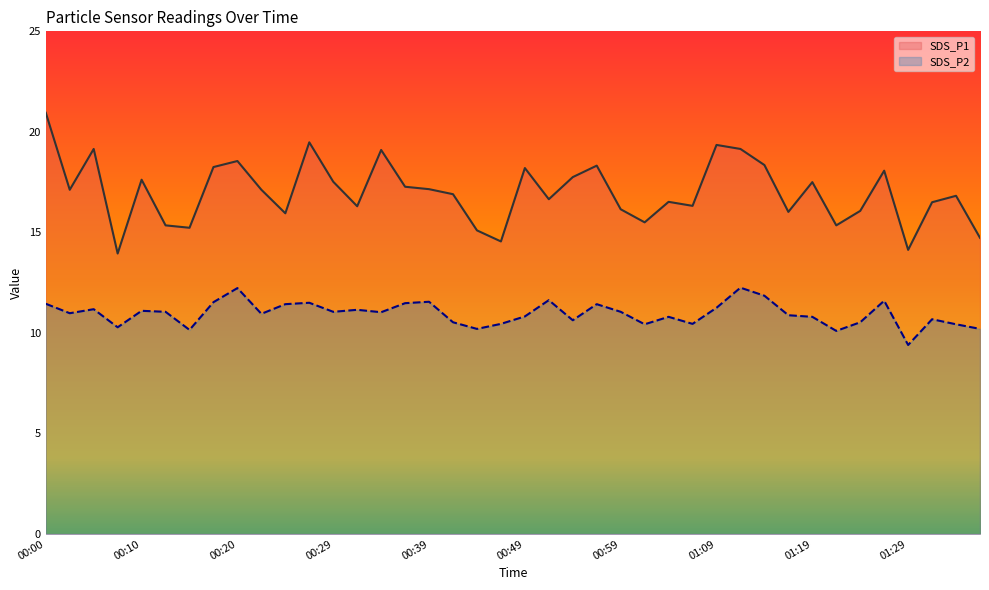

Which series has the widest spread of values?

SDS_P1